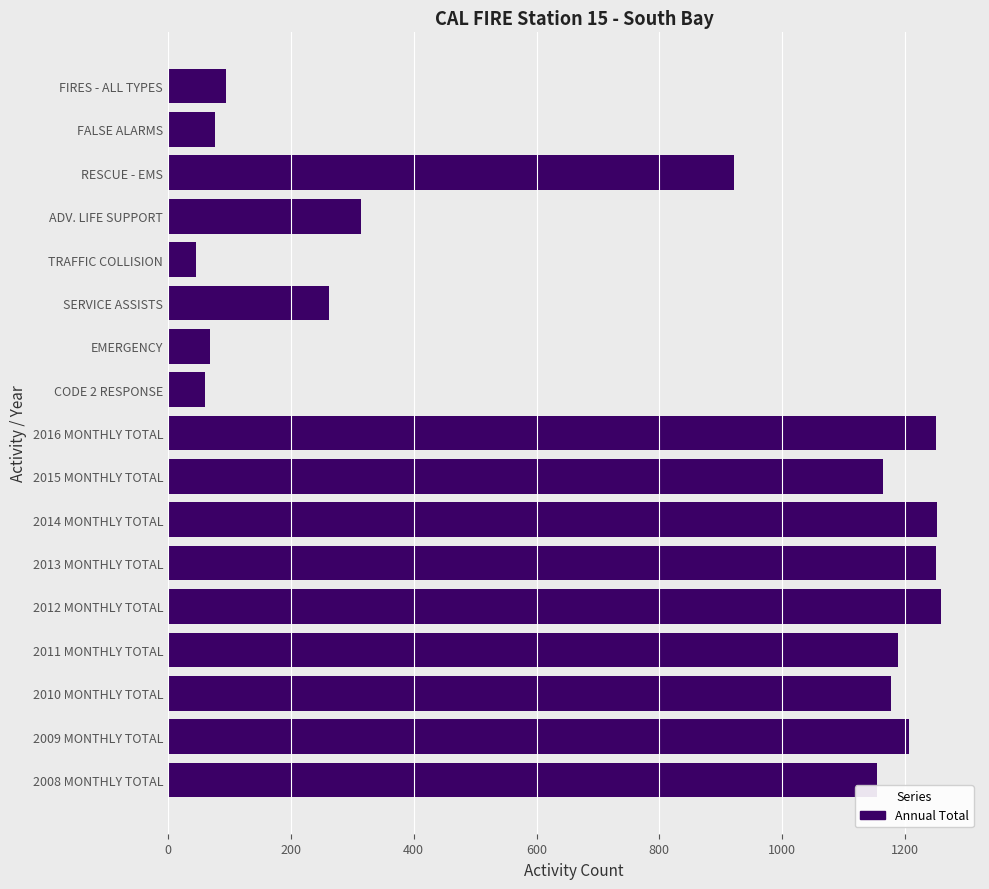

The value at FALSE ALARMS is 77. True or false?

True